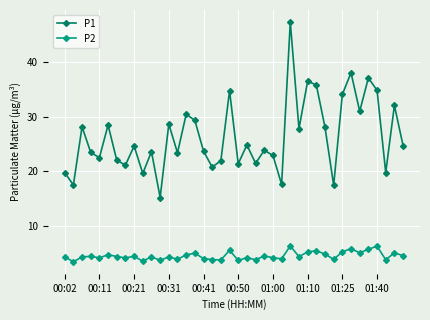

Which series has the largest total across all categories?

P1